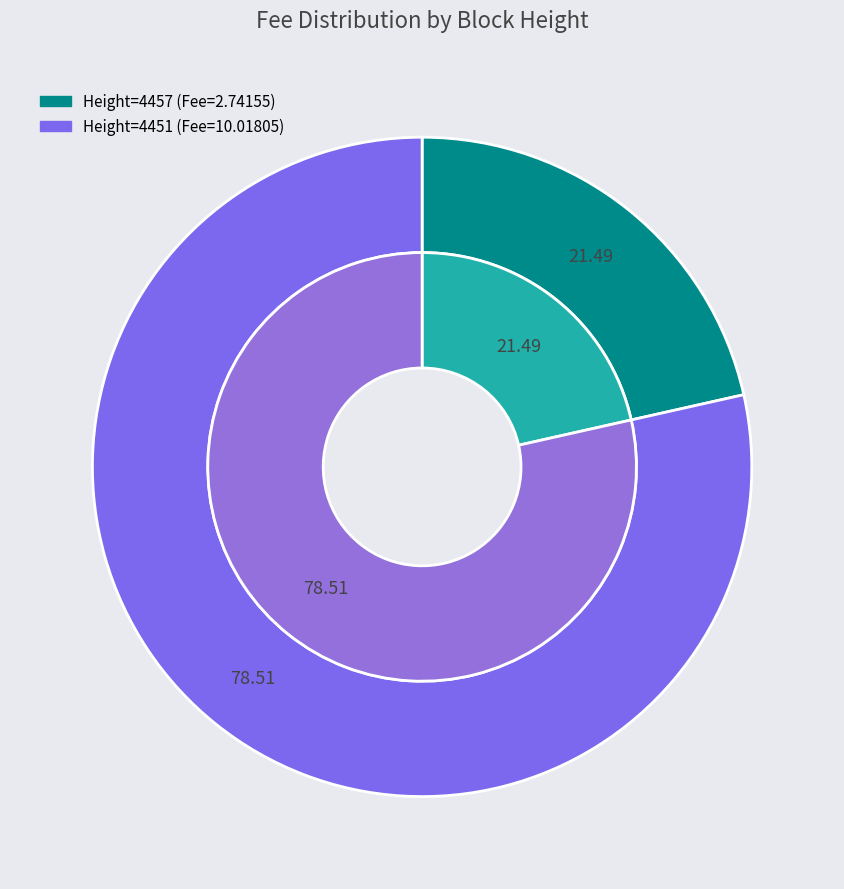

To the nearest percent, what is the average slice percentage?

50%